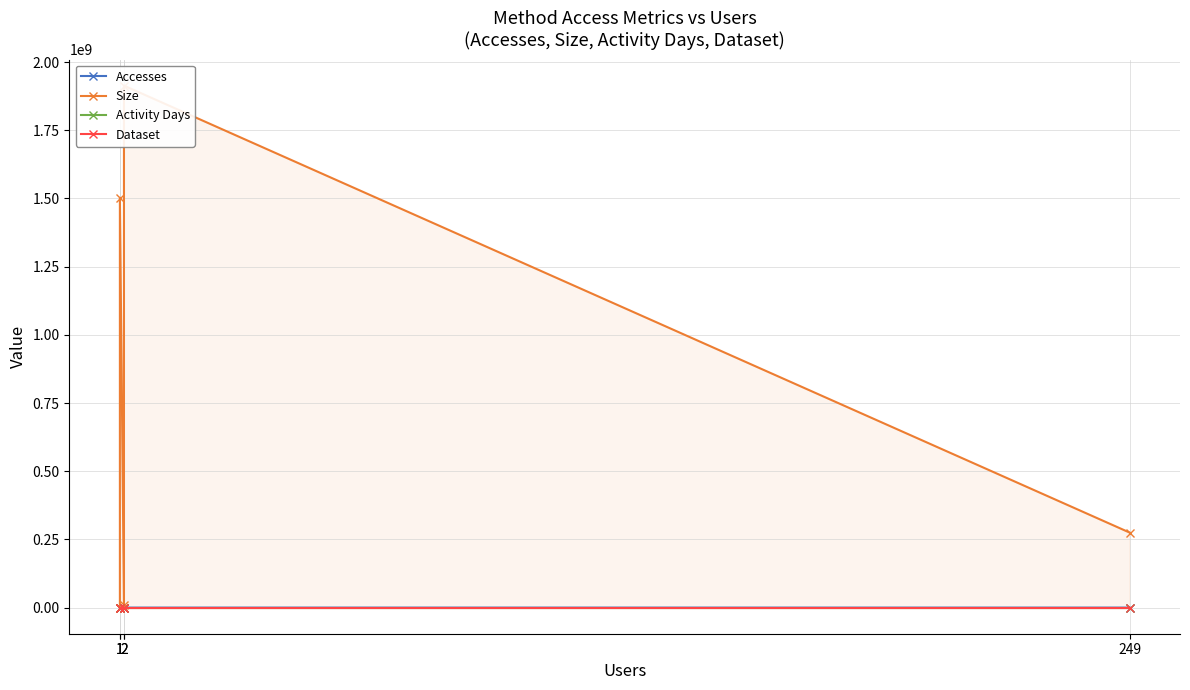

What are all the series names shown in the legend?

Accesses, Size, Activity Days, Dataset